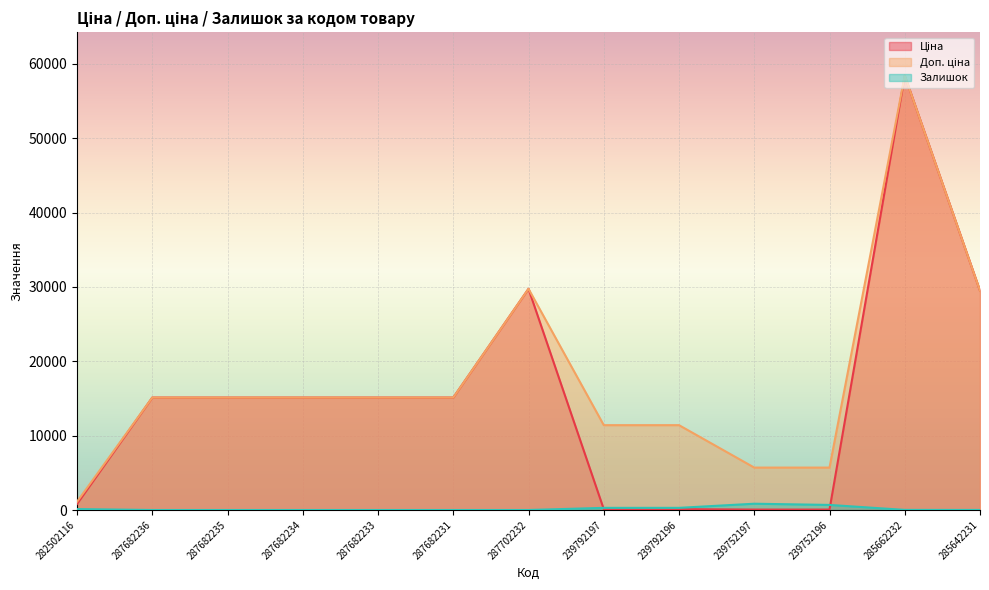

Where does the Доп. ціна series first go above 15120?

287702232